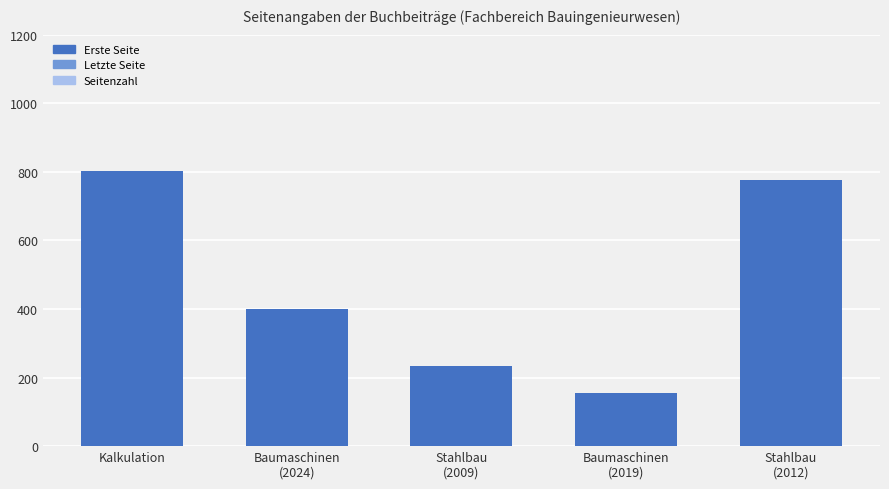

True or false: the data shows 1042 at Kalkulation.

False